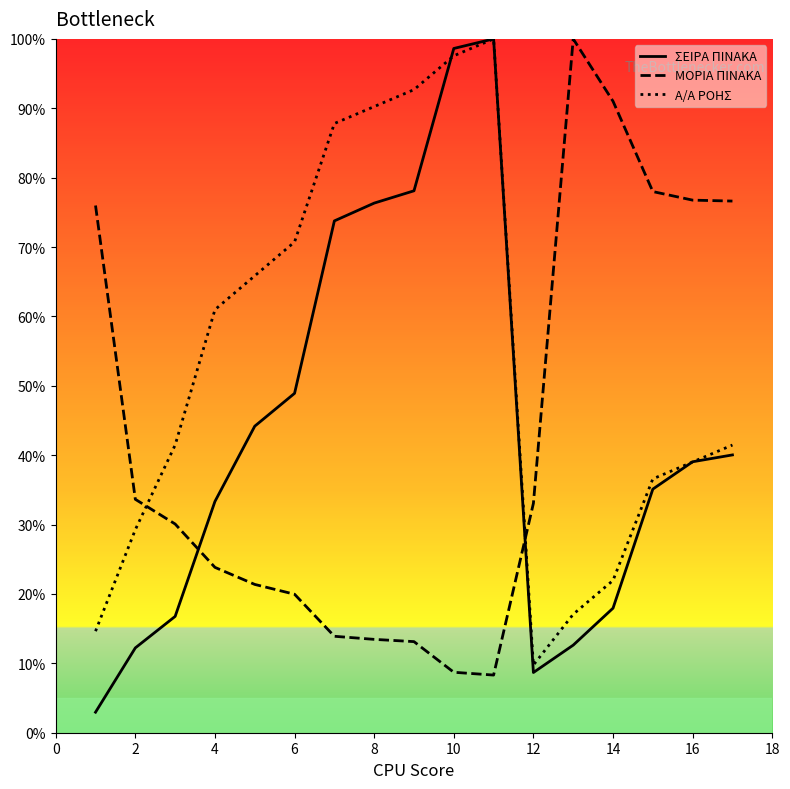

Which series ends up on top after the final intersection of ΜΟΡΙΑ ΠΙΝΑΚΑ and ΣΕΙΡΑ ΠΙΝΑΚΑ?

ΜΟΡΙΑ ΠΙΝΑΚΑ